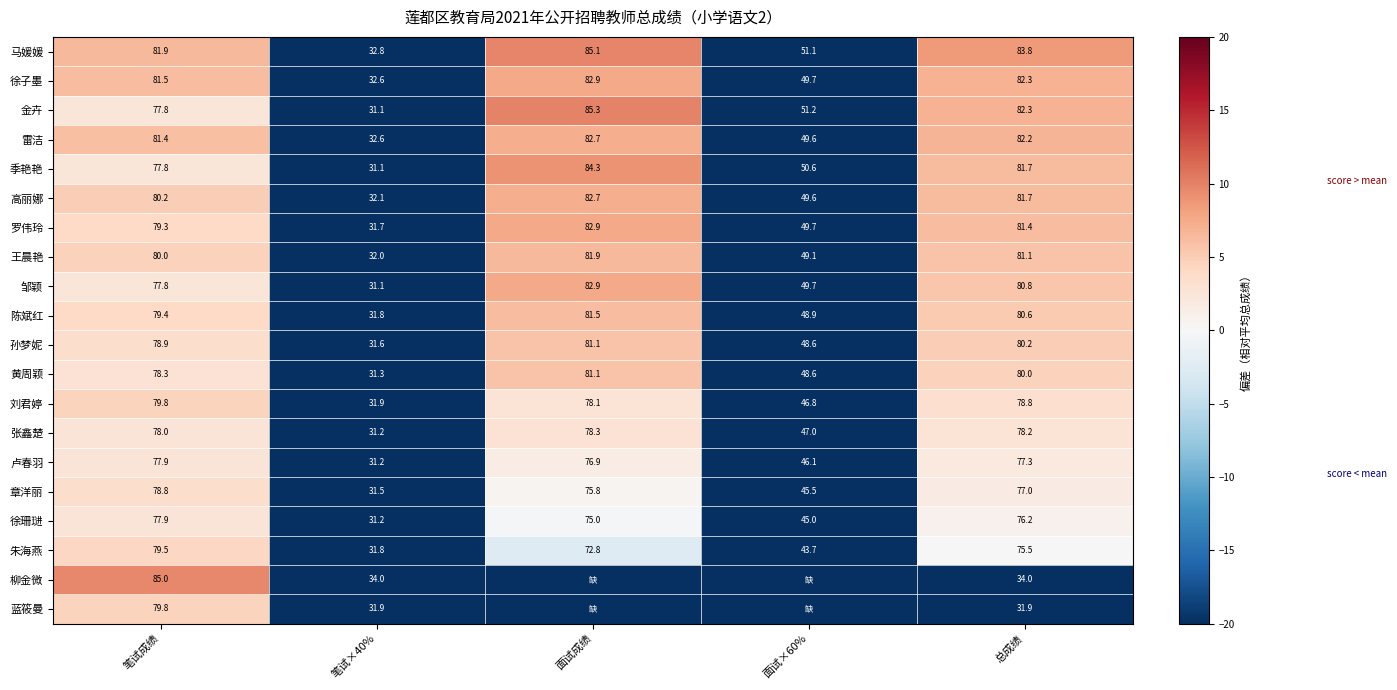

At which label does 陈斌红 first exceed 79?

笔试成绩